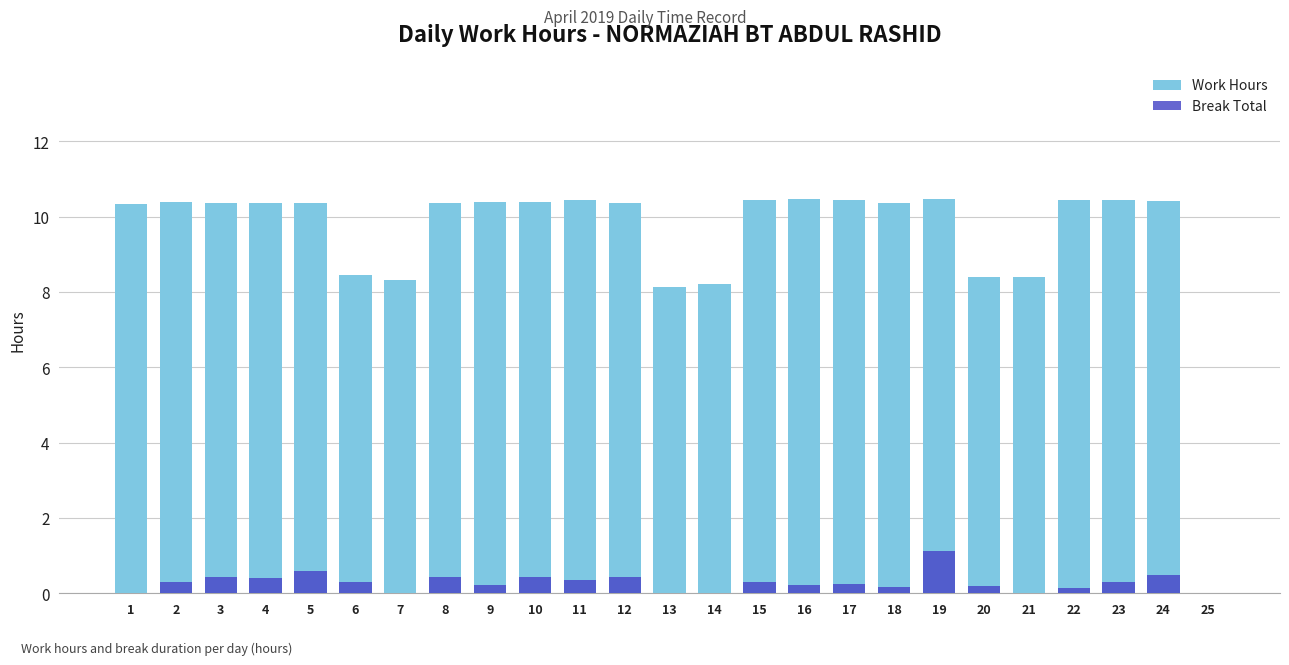

Which series has the largest total across all categories?

Work Hours